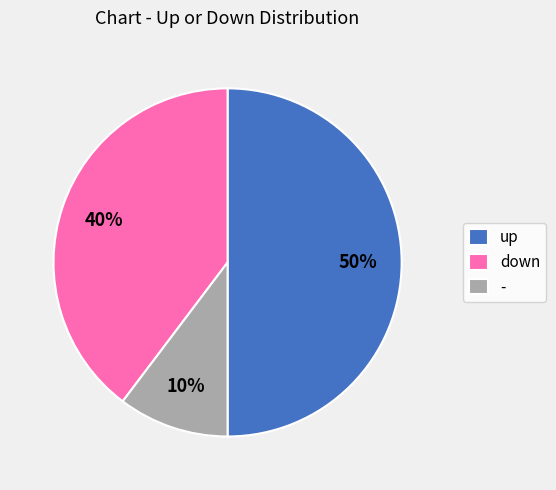

Is it true that - is 1% of the pie?

False